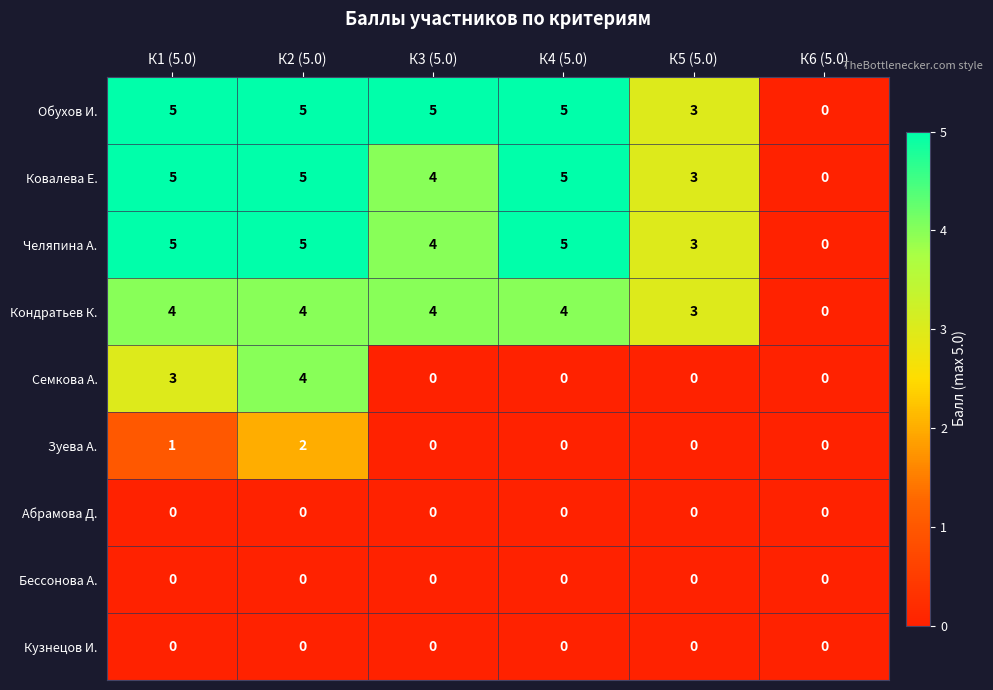

True or false: Зуева А. has a value of 0 at К1 (5.0).

False